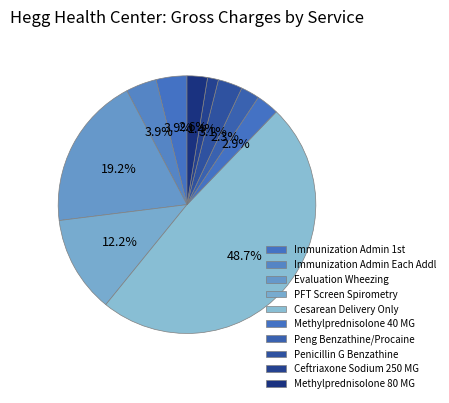

True or false: Peng Benzathine/Procaine accounts for 8% of the total.

False